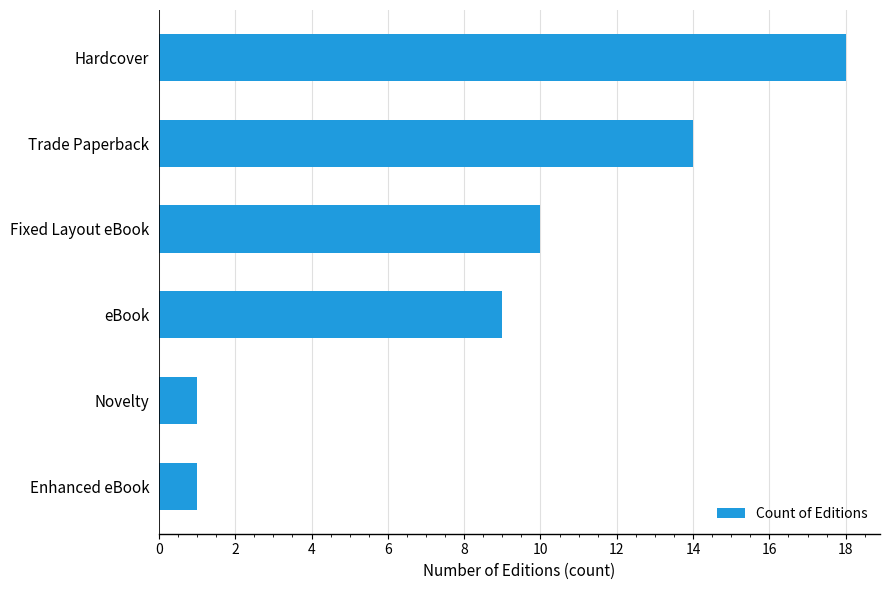

The chart shows a value of 9 at eBook. True or false?

True